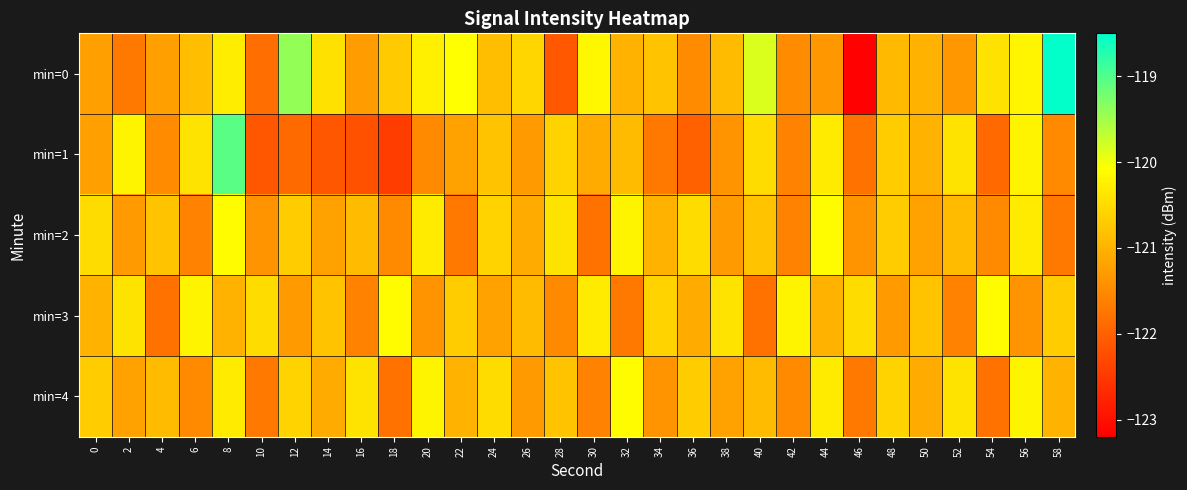

Which has a higher value, 42 or 48?

48